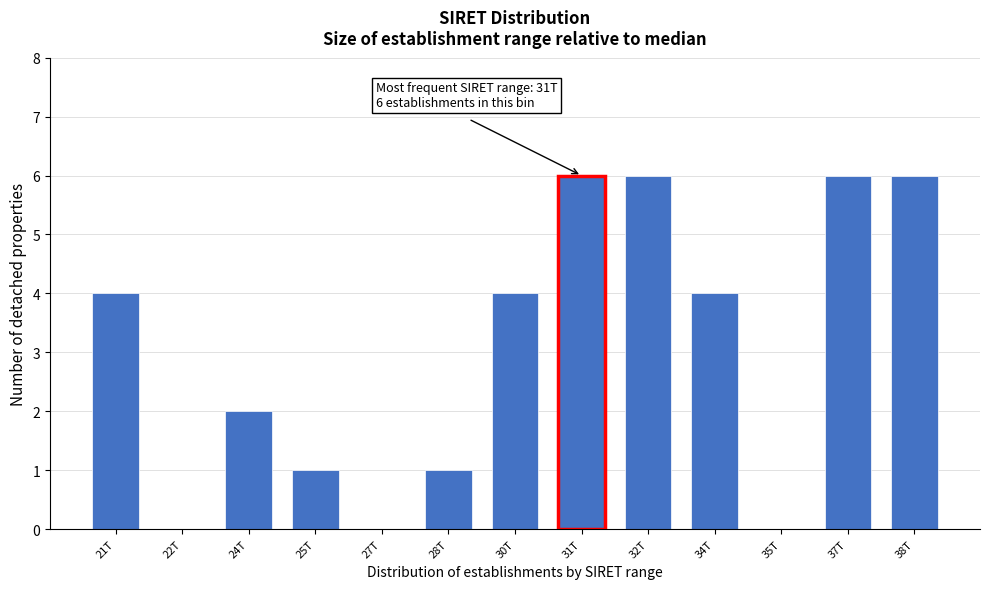

Reading left to right, extract all data points from this chart.

21T=4	22T=0	24T=2	25T=1	27T=0	28T=1	30T=4	31T=6	32T=6	34T=4	35T=0	37T=6	38T=6